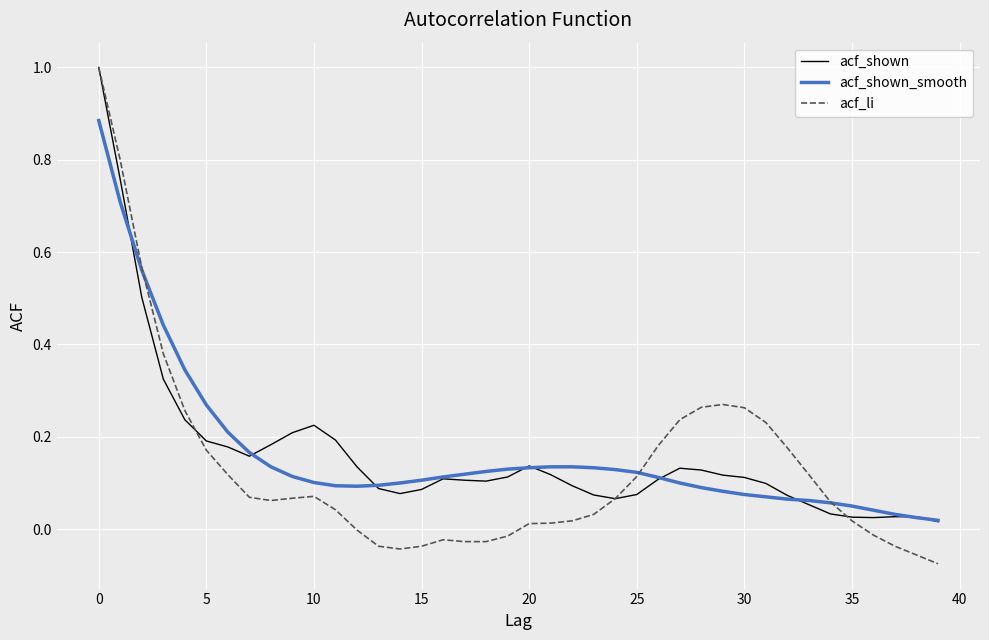

Does the chart have visible grid lines?

Yes